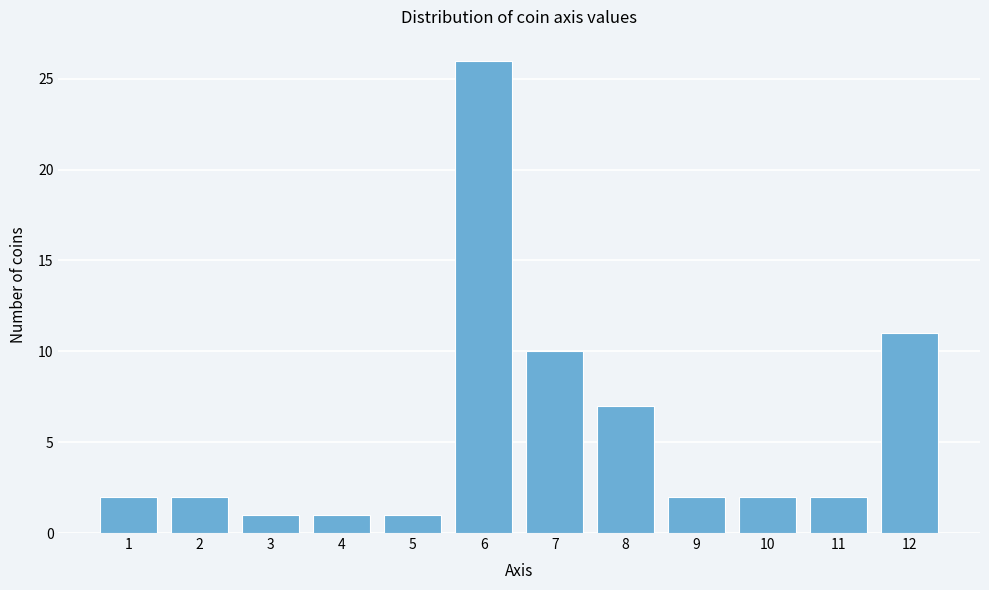

Reading right to left, list all the values displayed in this chart.

12=11	11=2	10=2	9=2	8=7	7=10	6=26	5=1	4=1	3=1	2=2	1=2